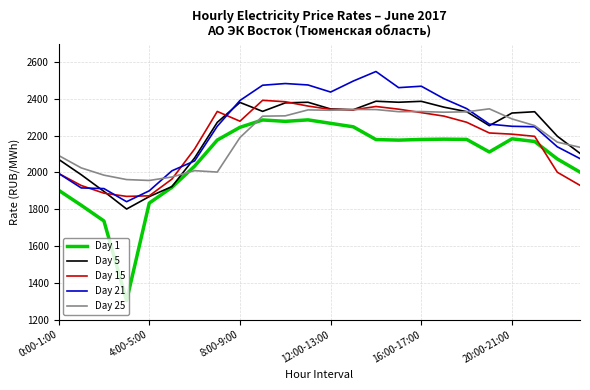

What is the minimum value for Day 21?

1841.0